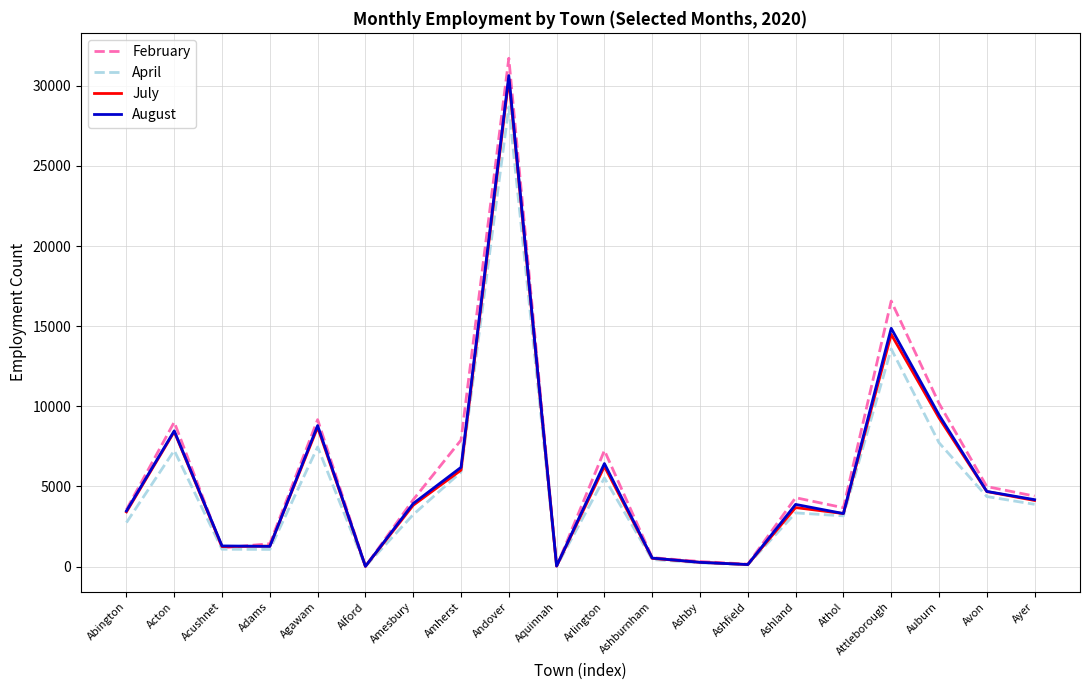

Which series has the largest range (max minus min)?

February